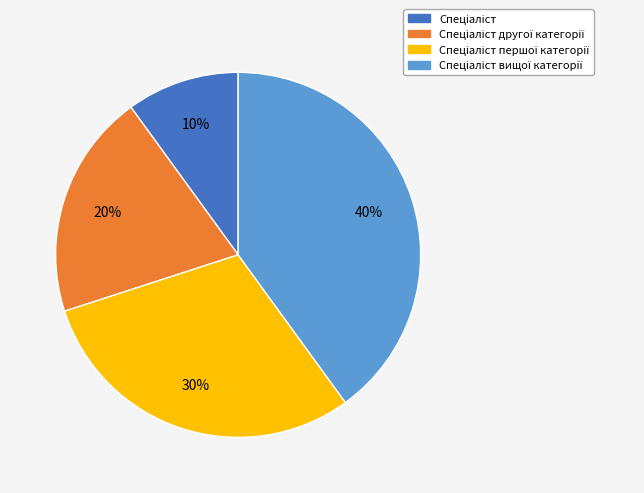

To the nearest percent, what is the difference between the largest and smallest slice percentages?

30%